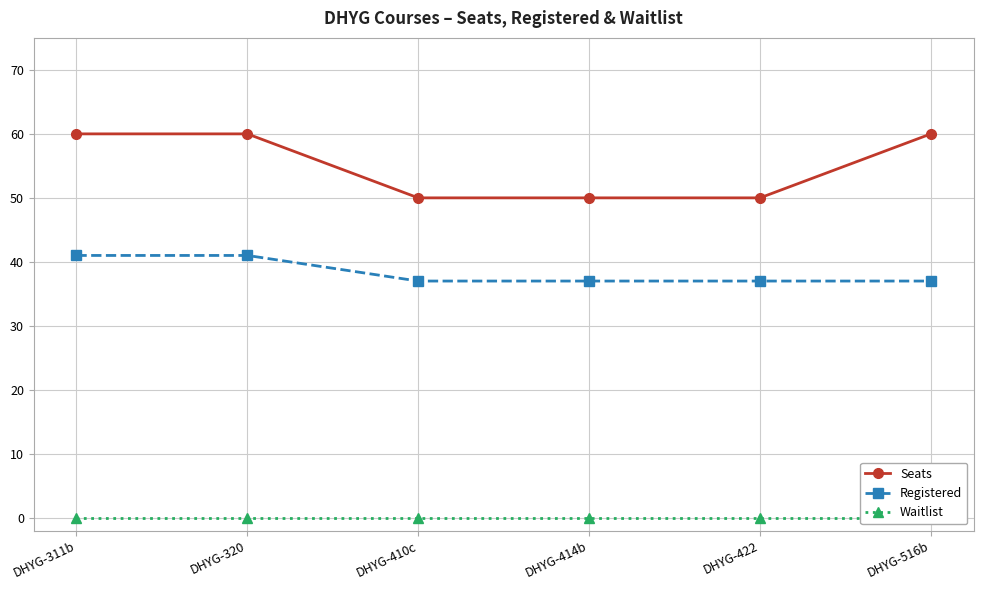

Which series has the widest spread of values?

Seats